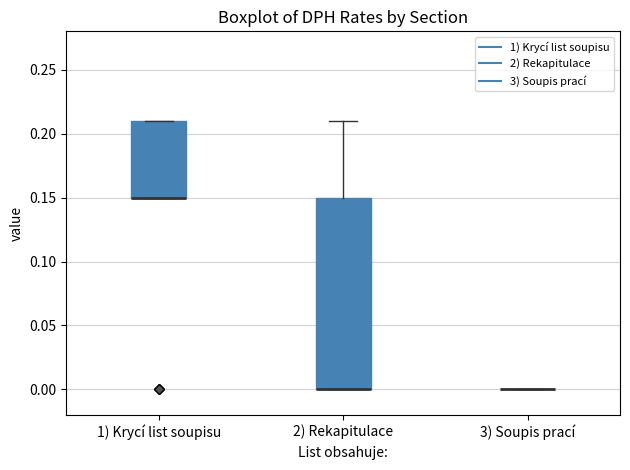

Reading left to right, transcribe this box plot: for each box, give where its median line is, the range the box spans, and where its two whiskers end, as read against the y-axis. The values are not printed on the chart, so give them approximately, as read against the axis.

1) Krycí list soupisu: median 0.15 (drawn on the box's lower edge), box 0.15 to 0.21, whiskers 0.15 to 0.21
2) Rekapitulace: median 0.00 (drawn on the box's lower edge), box 0.00 to 0.15, whiskers 0.00 to 0.21
3) Soupis prací: box collapsed to a line at 0.00, whiskers 0.00 to 0.00